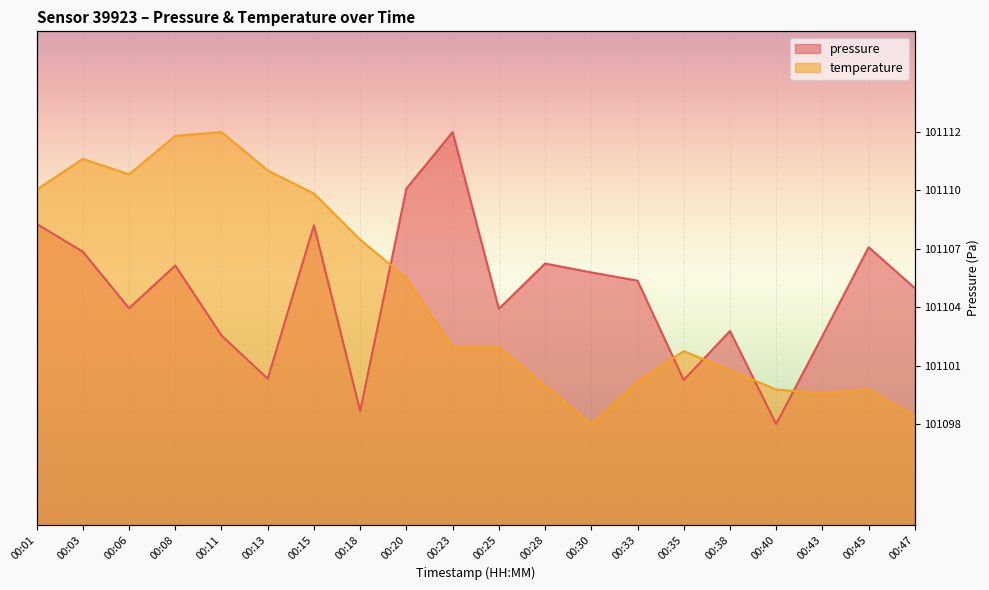

Reading right to left, what are all the values shown in this chart?

pressure: 00:47=101104.7	00:45=101106.7	00:43=101102.3	00:40=101097.9	00:38=101102.6	00:35=101100.1	00:33=101105.1	00:30=101105.5	00:28=101105.9	00:25=101103.7	00:23=101112.4	00:20=101109.6	00:18=101098.6	00:15=101107.8	00:13=101100.2	00:11=101102.3	00:08=101105.8	00:06=101103.7	00:03=101106.5	00:01=101107.9
temperature: 00:47=101098.3	00:45=101099.7	00:43=101099.5	00:40=101099.7	00:38=101100.6	00:35=101101.6	00:33=101100.0	00:30=101097.9	00:28=101099.8	00:25=101101.8	00:23=101101.8	00:20=101105.2	00:18=101107.1	00:15=101109.4	00:13=101110.5	00:11=101112.4	00:08=101112.2	00:06=101110.3	00:03=101111.1	00:01=101109.6